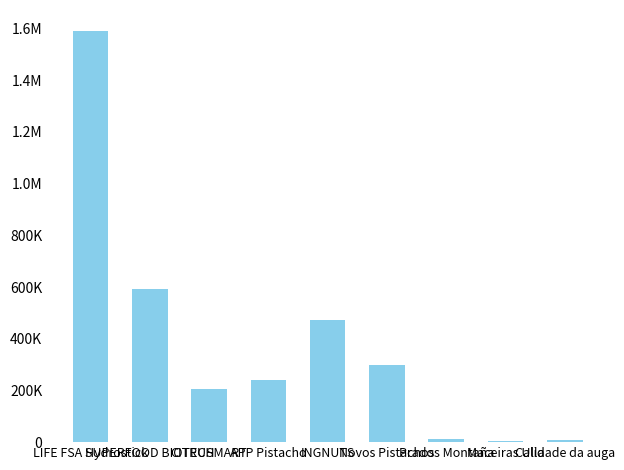

Reading left to right, list all the values displayed in this chart.

LIFE FSA Hydrostick=1592249	SUPERFOOD BIOTECH=593713	CITRUSMART=205573	APP Pistacho=239744	INGNUTS=470675	Novos Pistachos=300000	Prados Montaña=11920	Maceiras Ulla=5000	Calidade da auga=10160